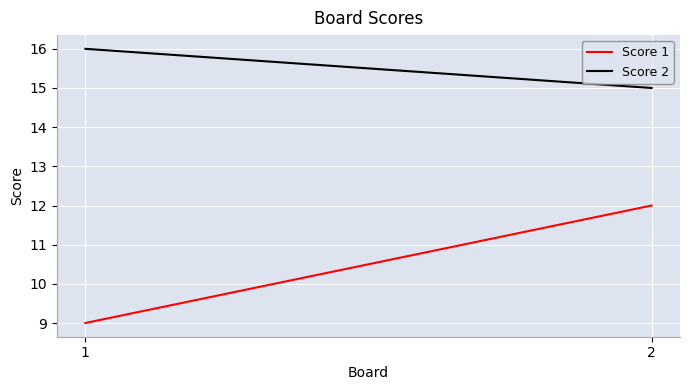

Which series has the largest total across all categories?

Score 2